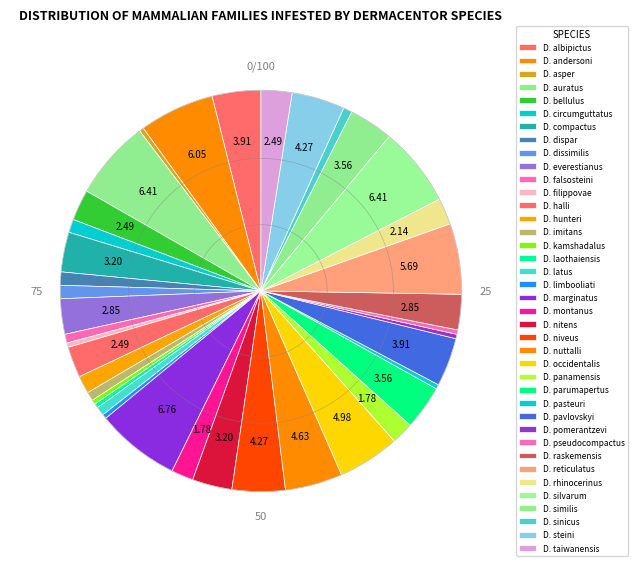

Combined, what portion of the pie is D. auratus and D. taiwanensis?

8.9%